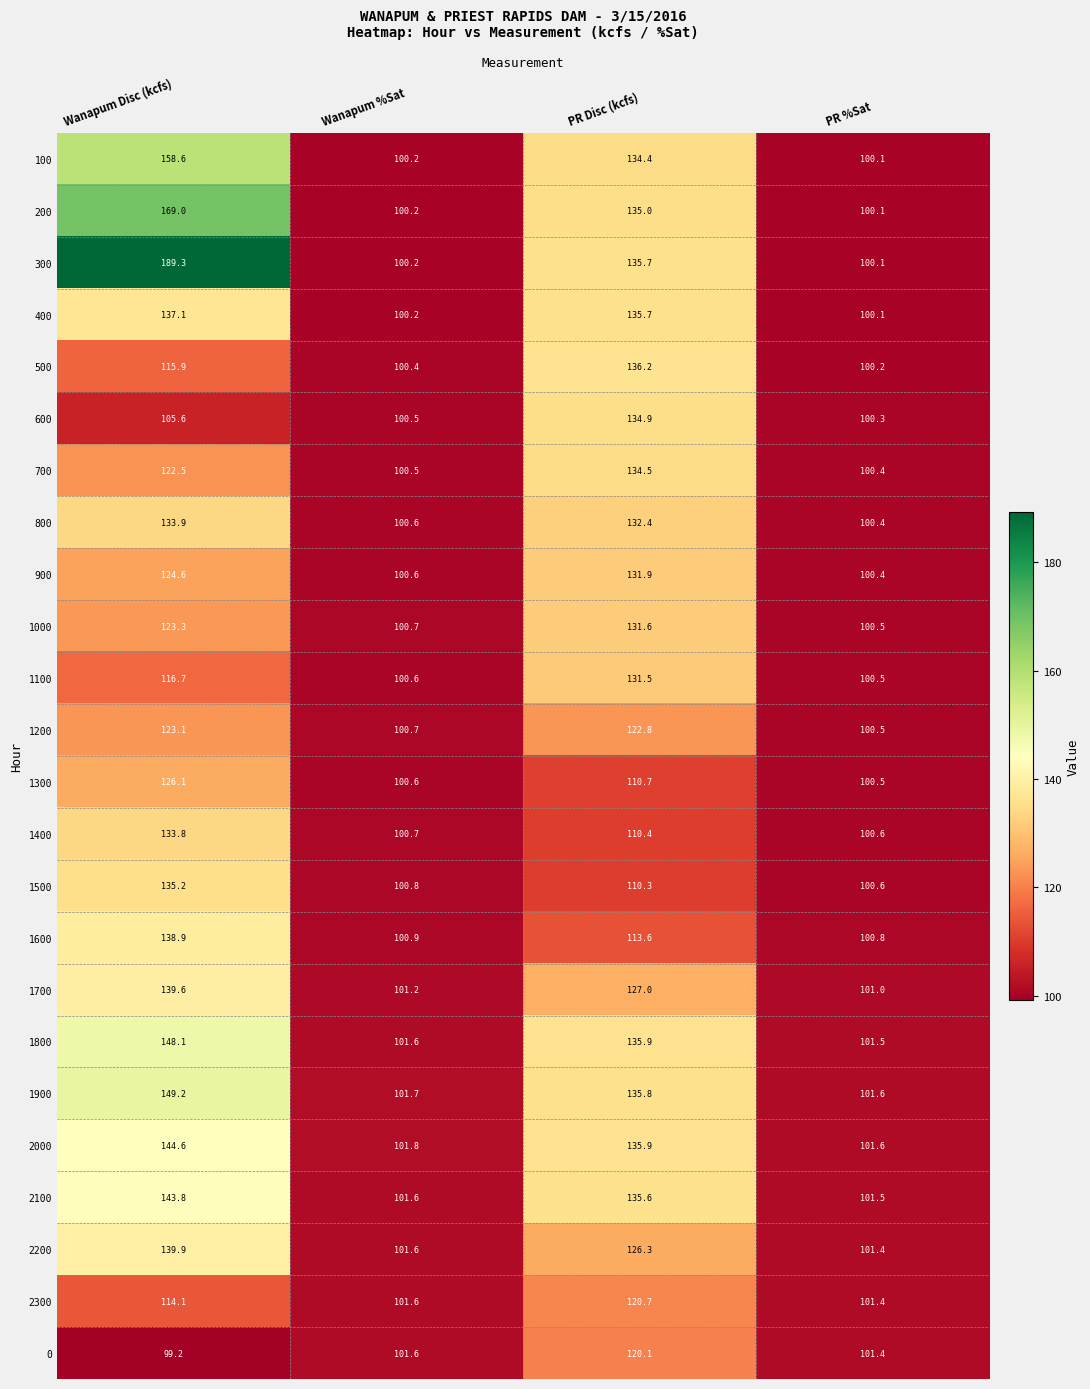

What is the highest value of the 300 series?

189.3